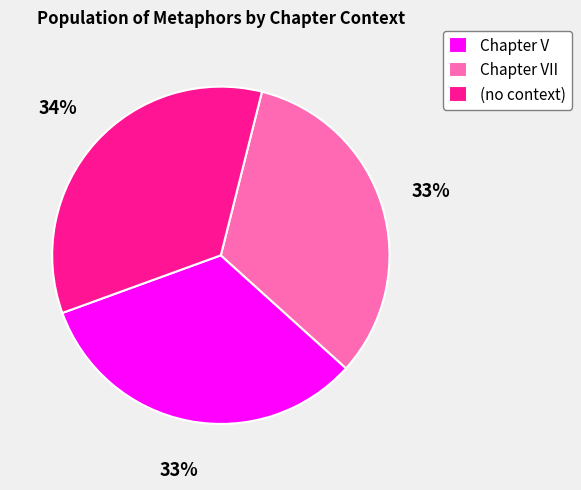

Is Chapter VII the majority of the pie?

No